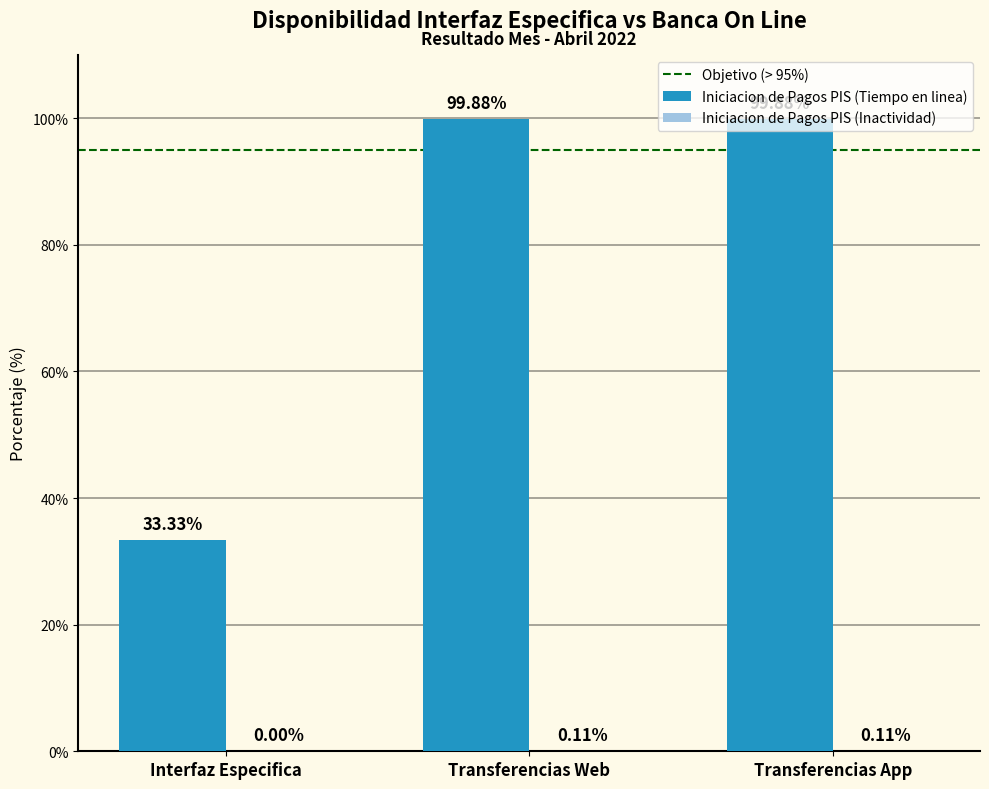

How many groups of bars are there?

3